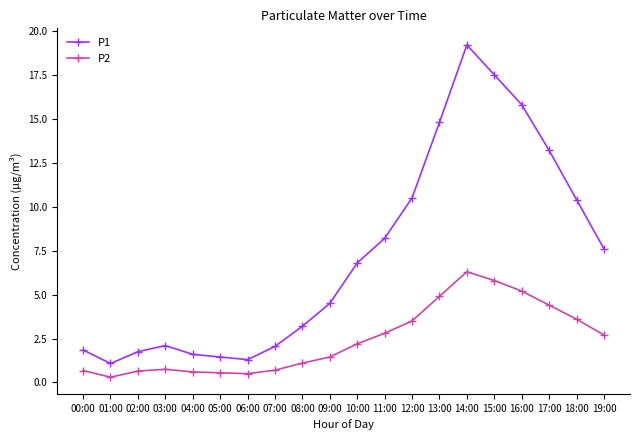

List the series in order of their overall mean, lowest first.

P2, P1